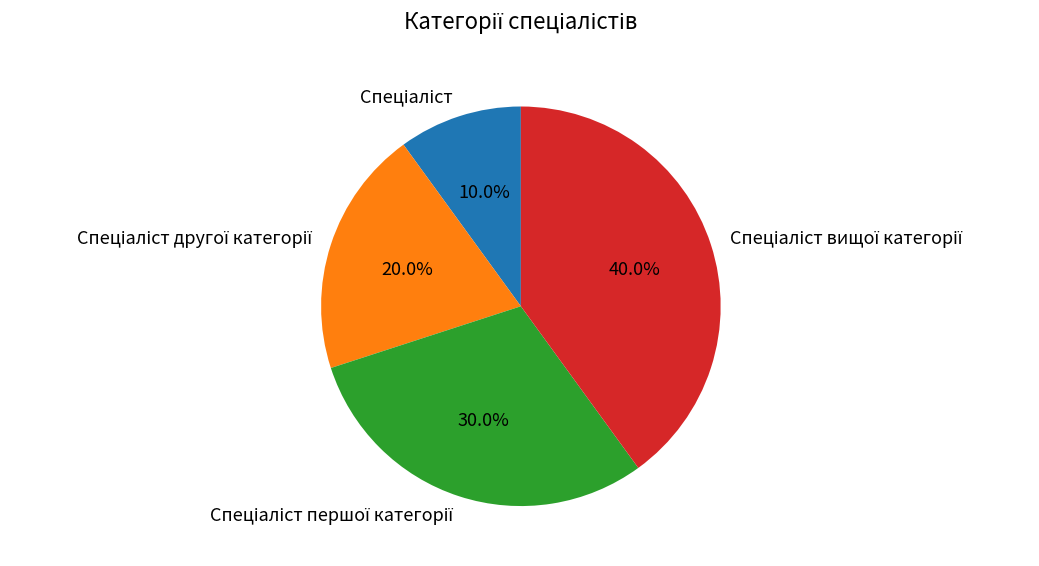

To the nearest percent, what is the difference between the largest and smallest slice percentages?

30%